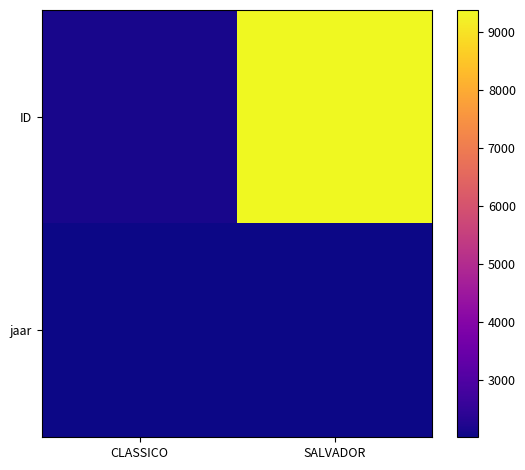

At how many categories does at least one series exceed 8594?

1